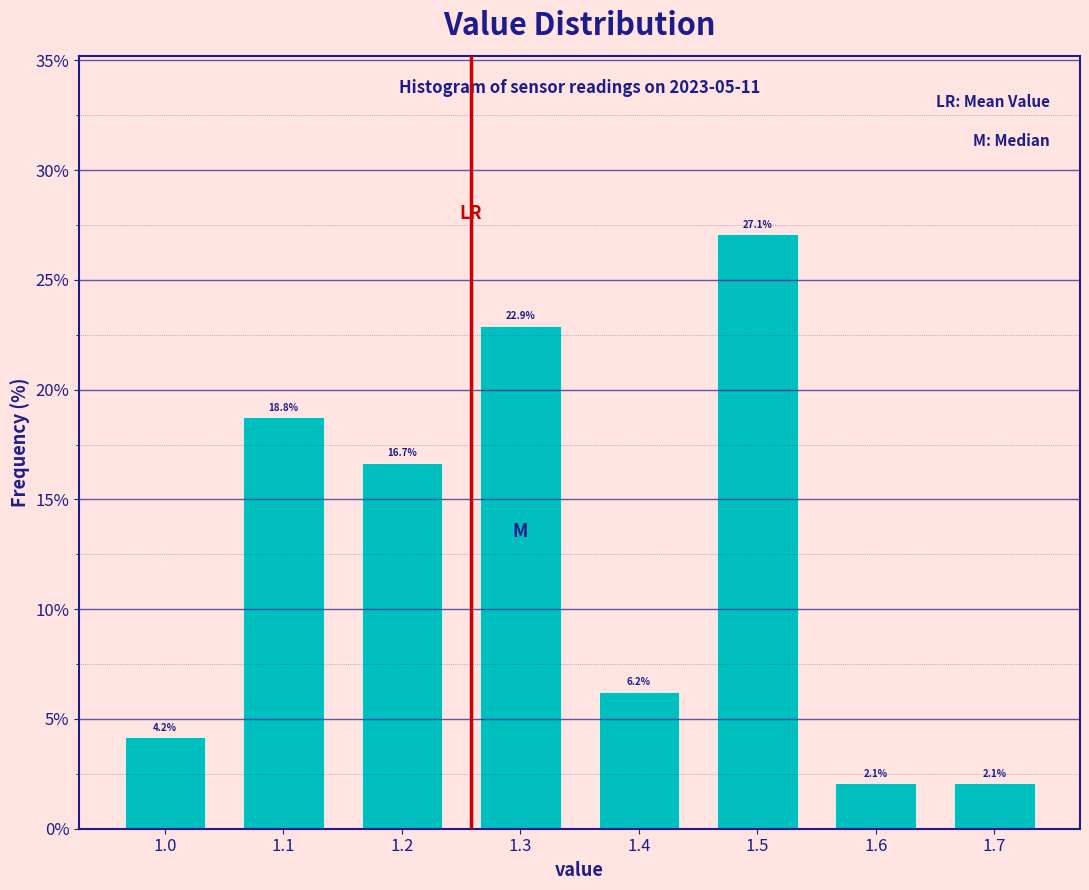

Which range on the x-axis has the tallest bar?

1.45 to 1.55